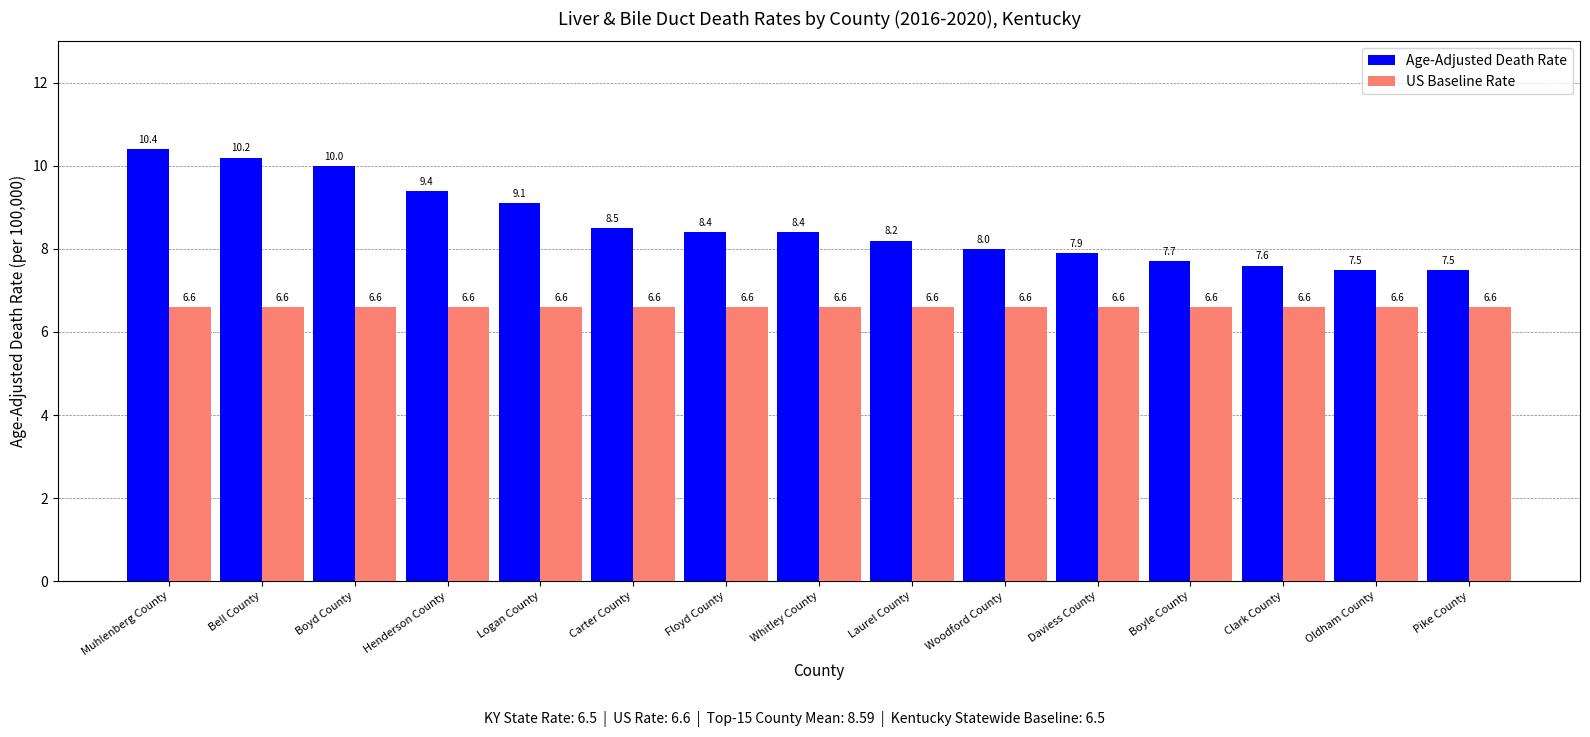

What is the sum of the Age-Adjusted Death Rate values at Floyd County and Woodford County?

16.4